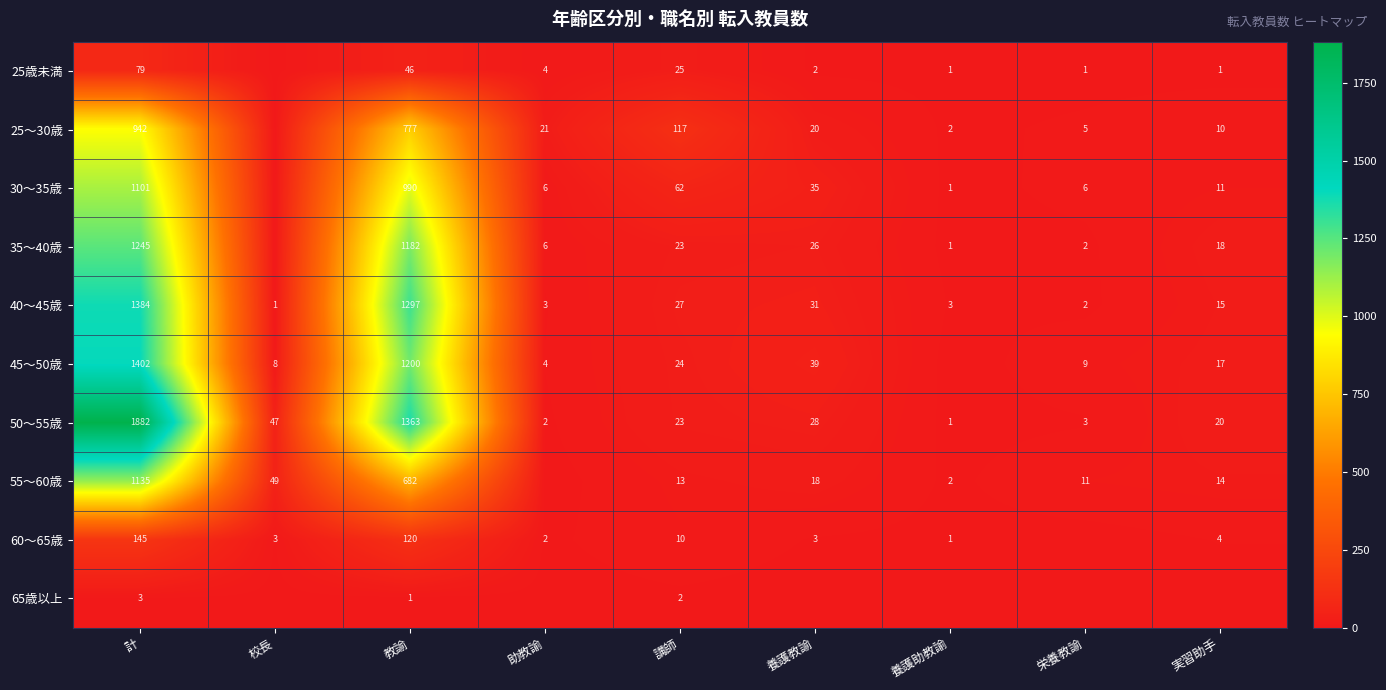

What is the sum of the 35〜40歳 values at 計 and 助教諭?

1251